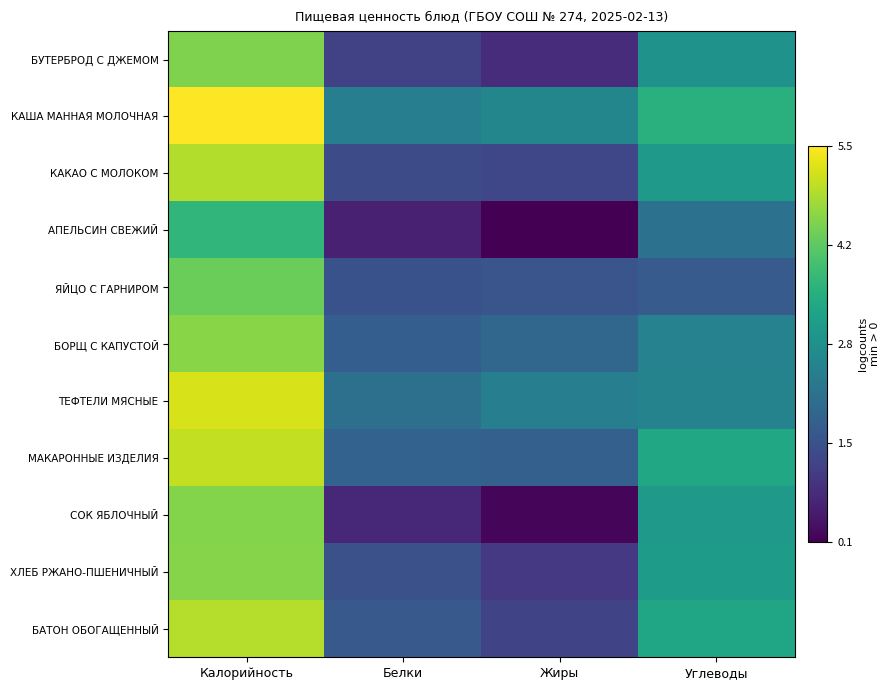

Reading left to right, extract all data points from this chart.

БУТЕРБРОД С ДЖЕМОМ: Калорийность=4.5	Белки=1.2	Жиры=0.8	Углеводы=2.9
КАША МАННАЯ МОЛОЧНАЯ: Калорийность=5.5	Белки=2.4	Жиры=2.6	Углеводы=3.5
КАКАО С МОЛОКОМ: Калорийность=4.9	Белки=1.4	Жиры=1.3	Углеводы=3.0
АПЕЛЬСИН СВЕЖИЙ: Калорийность=3.7	Белки=0.6	Жиры=0.1	Углеводы=2.1
ЯЙЦО С ГАРНИРОМ: Калорийность=4.3	Белки=1.5	Жиры=1.5	Углеводы=1.6
БОРЩ С КАПУСТОЙ: Калорийность=4.6	Белки=1.7	Жиры=1.9	Углеводы=2.5
ТЕФТЕЛИ МЯСНЫЕ: Калорийность=5.2	Белки=2.1	Жиры=2.4	Углеводы=2.5
МАКАРОННЫЕ ИЗДЕЛИЯ: Калорийность=5.0	Белки=1.8	Жиры=1.8	Углеводы=3.3
СОК ЯБЛОЧНЫЙ: Калорийность=4.5	Белки=0.7	Жиры=0.2	Углеводы=3.0
ХЛЕБ РЖАНО-ПШЕНИЧНЫЙ: Калорийность=4.5	Белки=1.4	Жиры=1.0	Углеводы=3.1
БАТОН ОБОГАЩЕННЫЙ: Калорийность=4.9	Белки=1.6	Жиры=1.2	Углеводы=3.3